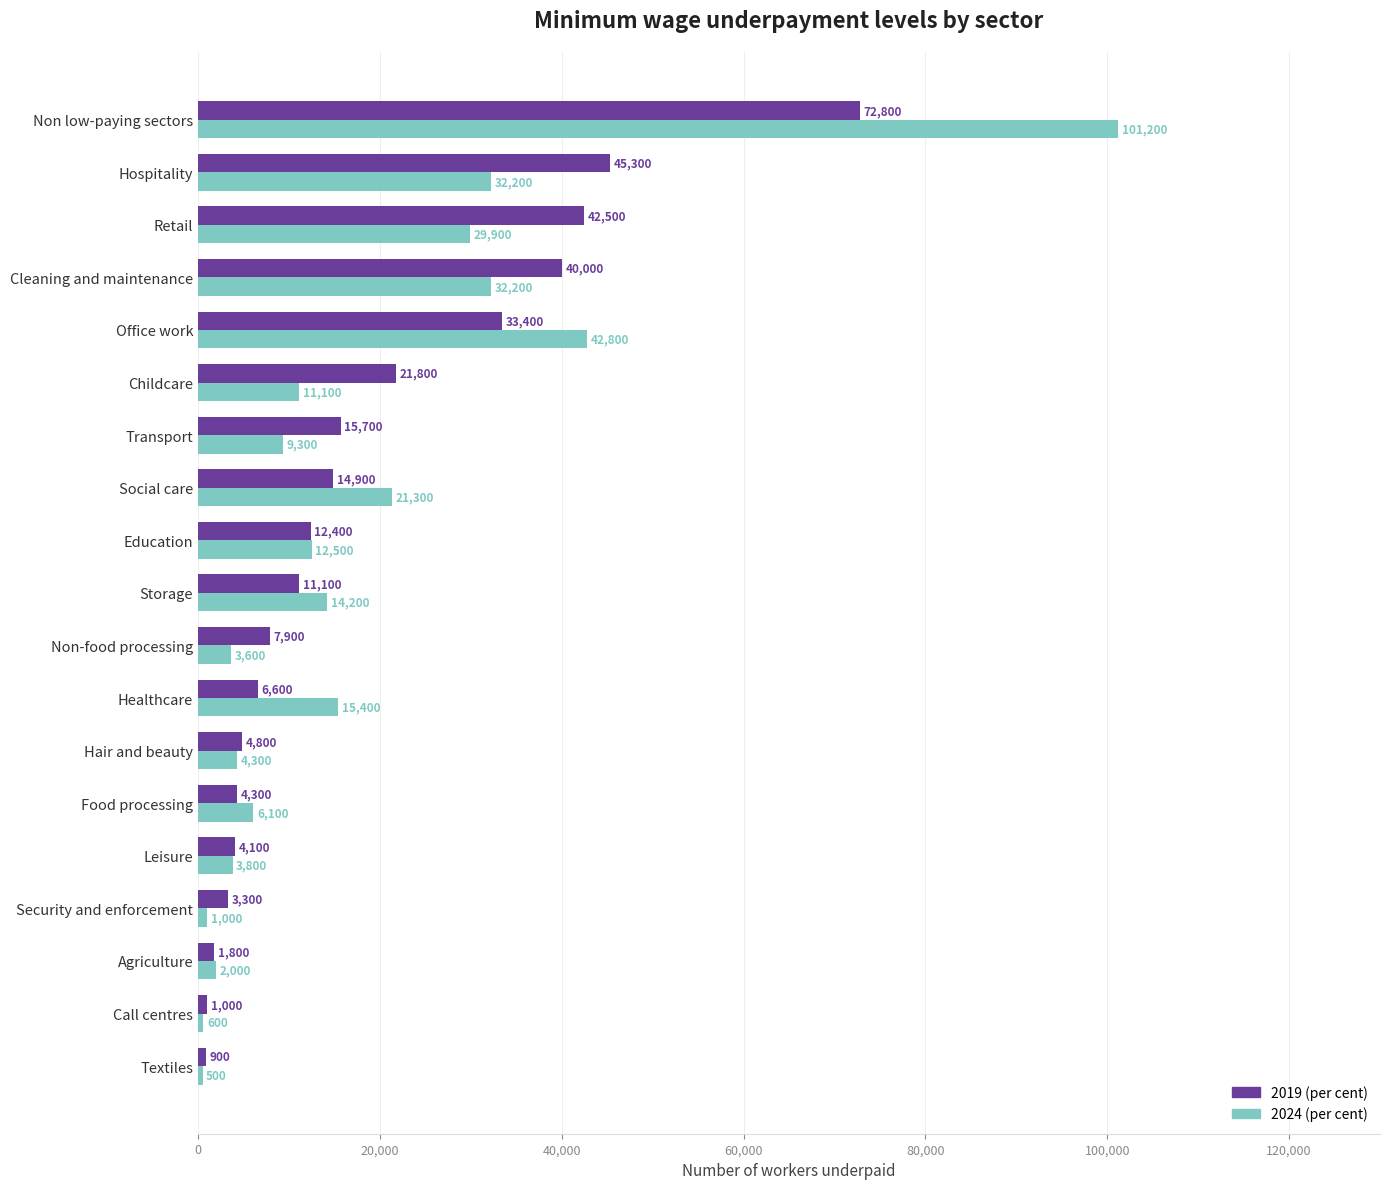

At how many categories does at least one series exceed 18031?

7